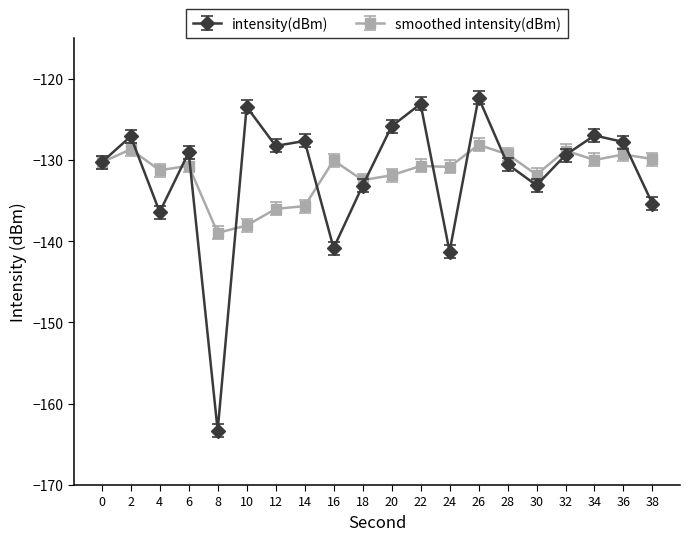

What is the smallest value displayed?

-163.3